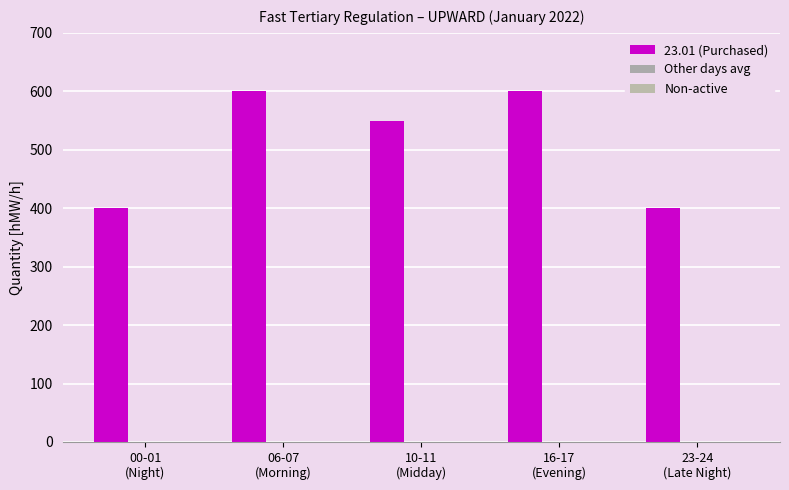

How many data points are less than 550?

2